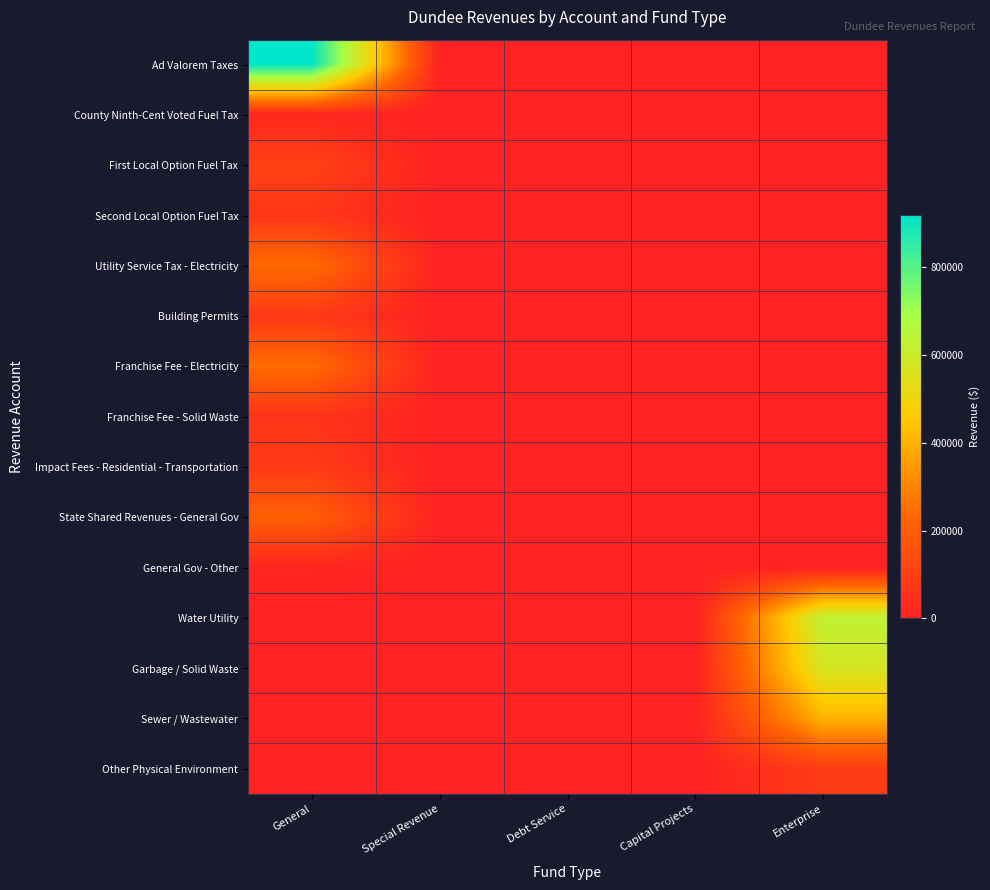

Which category has the highest value across all series?

General